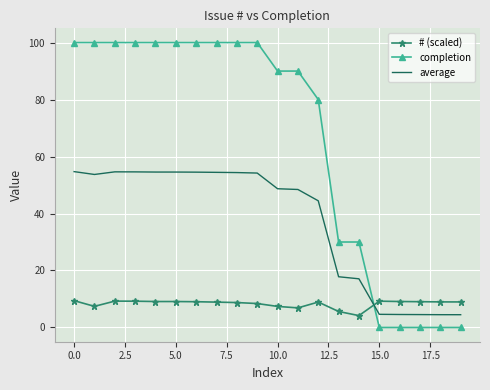

Which series has the largest range (max minus min)?

completion